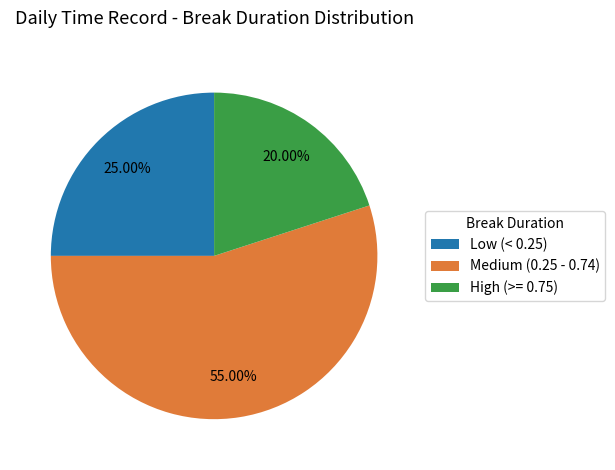

Which slice is the smallest?

High (>= 0.75)